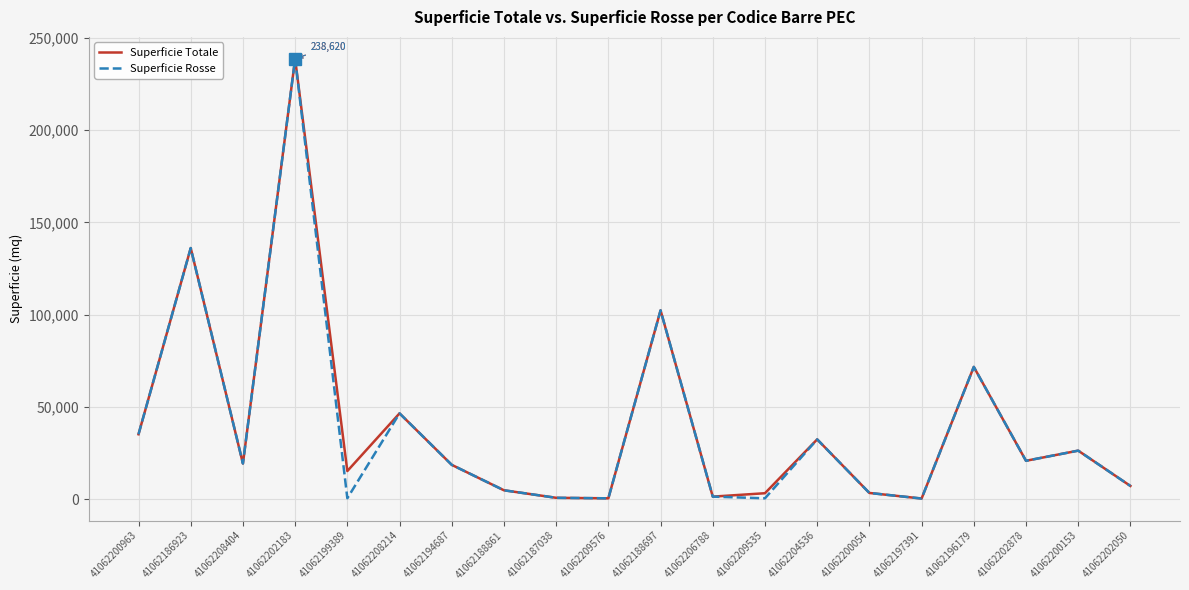

At which category does Superficie Rosse reach its first local valley?

41062208404